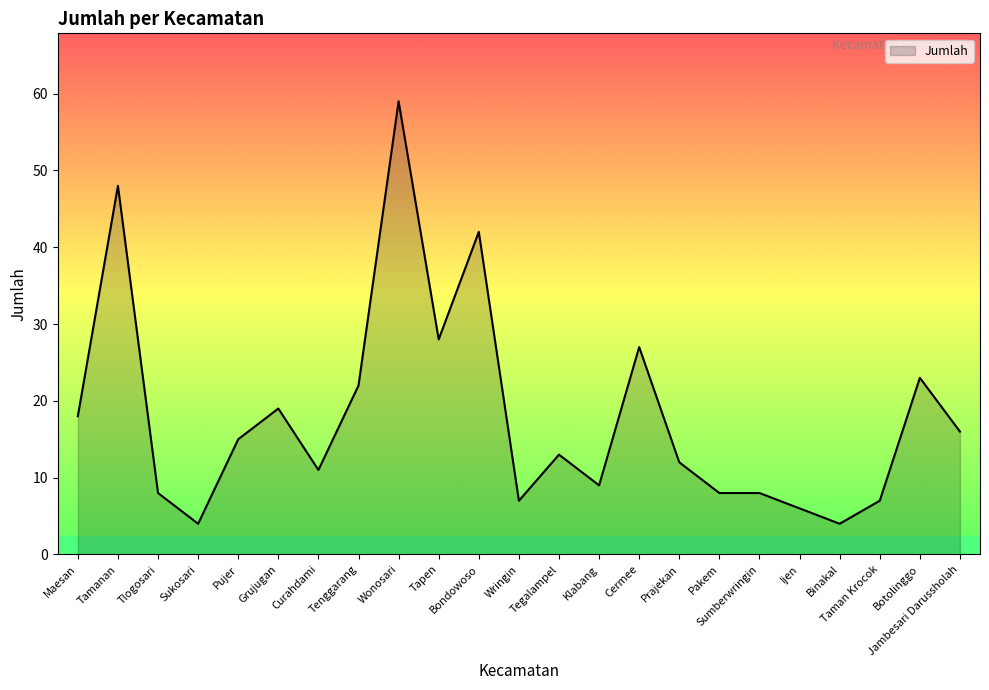

Reading right to left, transcribe all the data shown in this chart.

Jambesari Darussholah=16	Botolinggo=23	Taman Krocok=7	Binakal=4	Ijen=6	Sumberwringin=8	Pakem=8	Prajekan=12	Cermee=27	Klabang=9	Tegalampel=13	Wringin=7	Bondowoso=42	Tapen=28	Wonosari=59	Tenggarang=22	Curahdami=11	Grujugan=19	Pujer=15	Sukosari=4	Tlogosari=8	Tamanan=48	Maesan=18